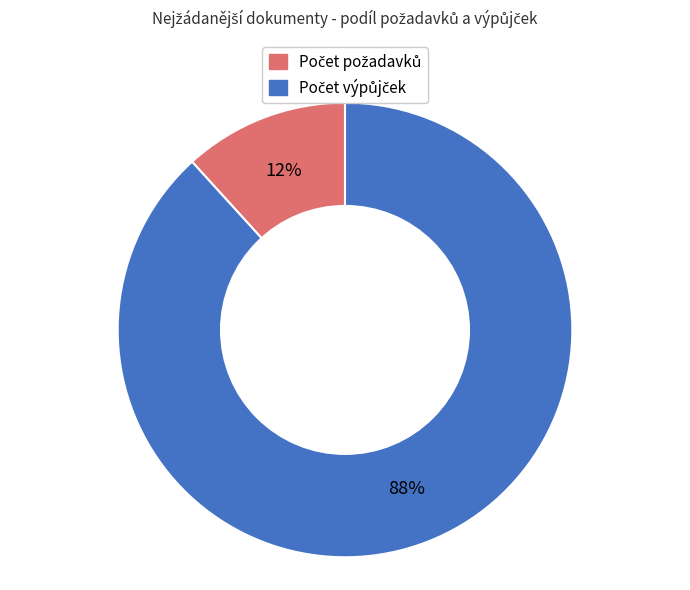

Does any single category account for the majority?

Yes